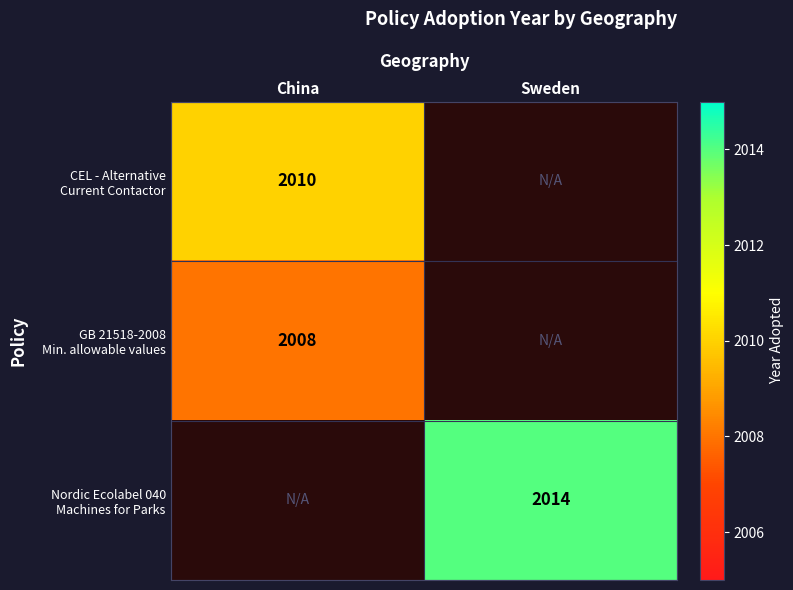

List the labels in order of Nordic Ecolabel 040 Machines for Parks value, largest first.

Sweden, China